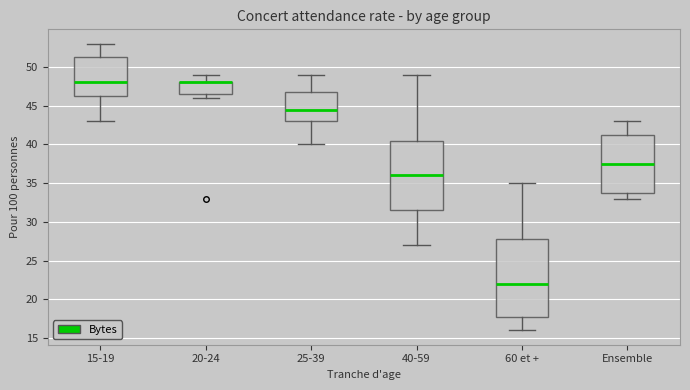

Which box is the tallest, from its lower edge to its upper edge?

60 et +